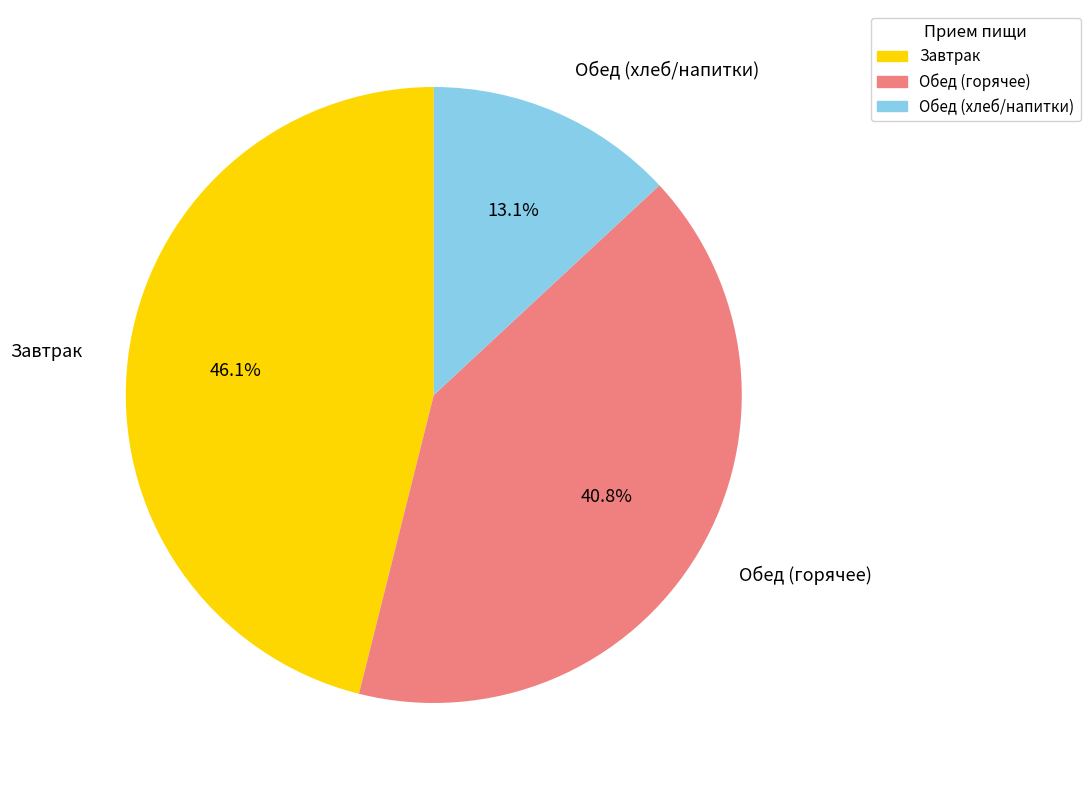

How many segments does this pie chart have?

3